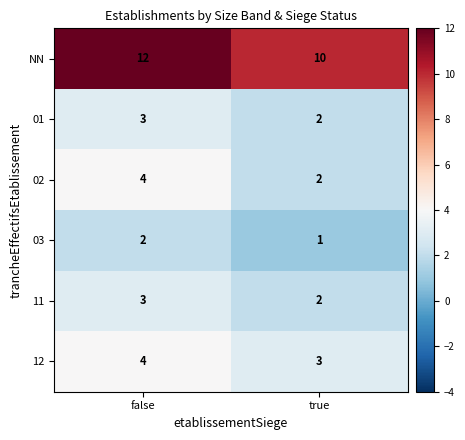

Which label corresponds to the smallest value in the chart?

true